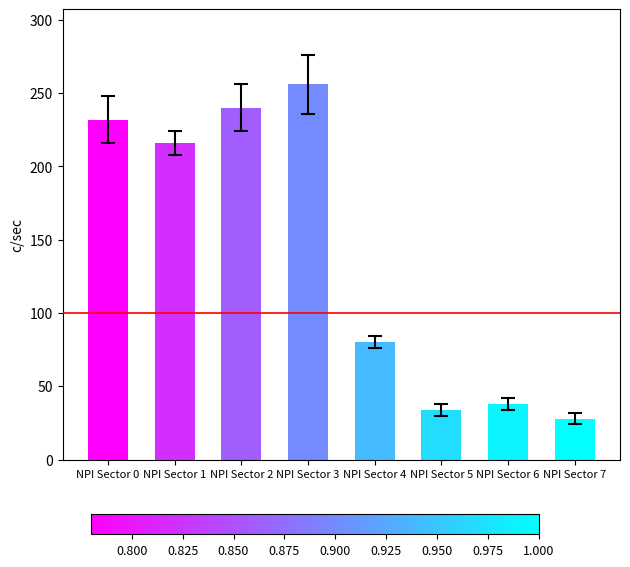

What is the difference between the maximum and second lowest values?

222